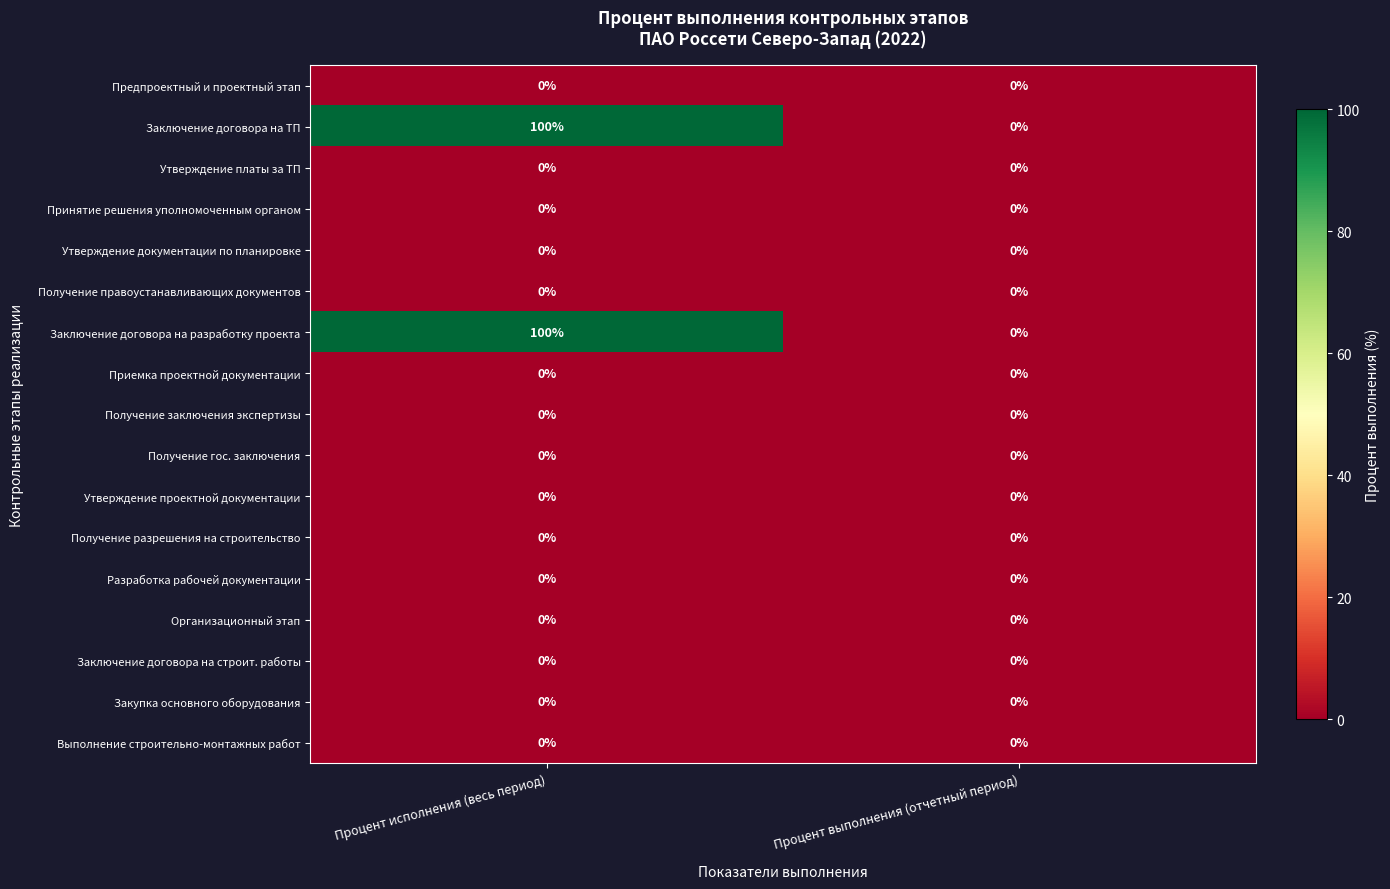

What is the spread (max minus min) of values at Процент исполнения (весь период)?

100